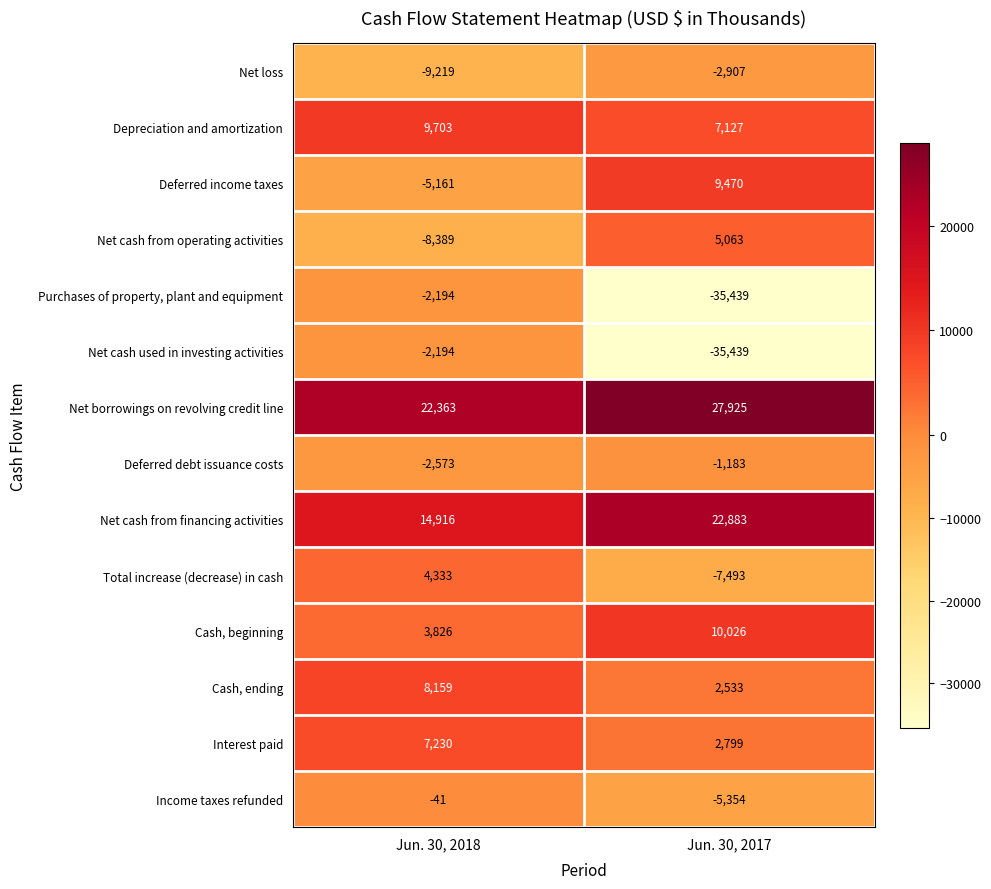

List the labels in order of Interest paid value, largest first.

Jun. 30, 2018, Jun. 30, 2017